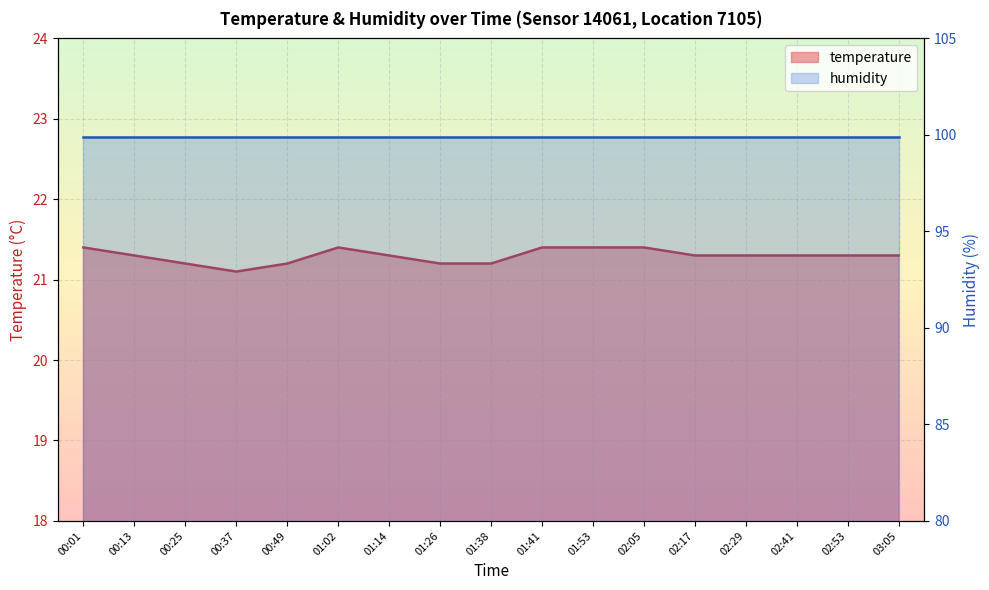

Which has a higher value, 01:38 or 03:05?

03:05